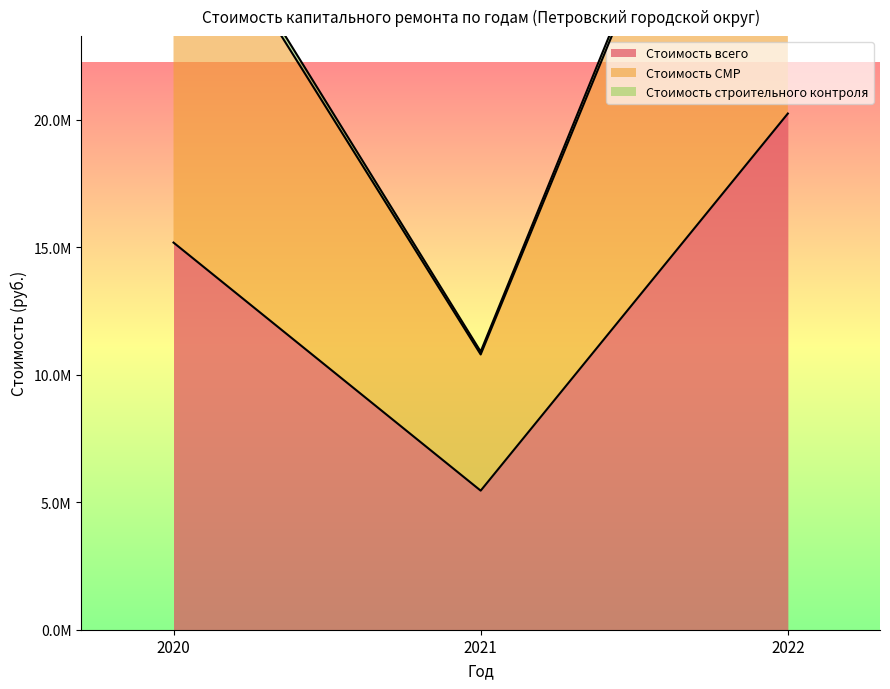

What is the sum of all Стоимость строительного контроля values?

81757928.3